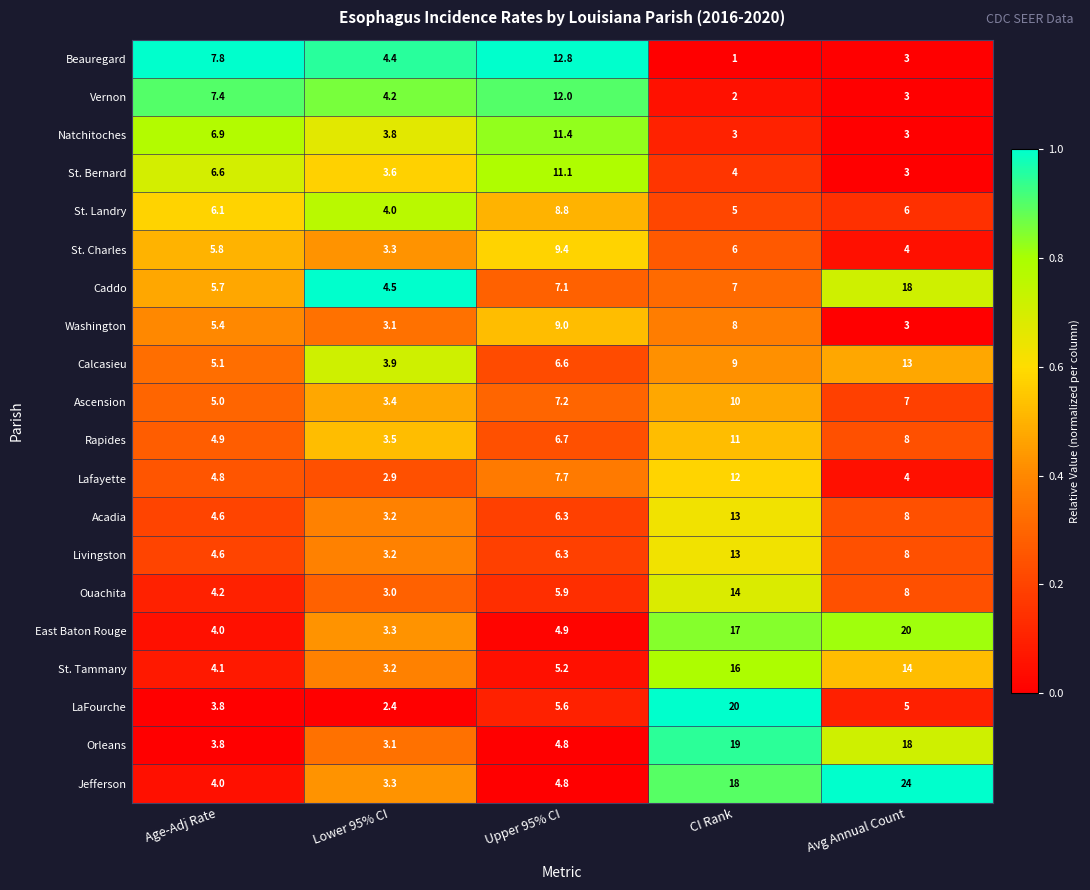

What is the sum of all Natchitoches values?

28.1